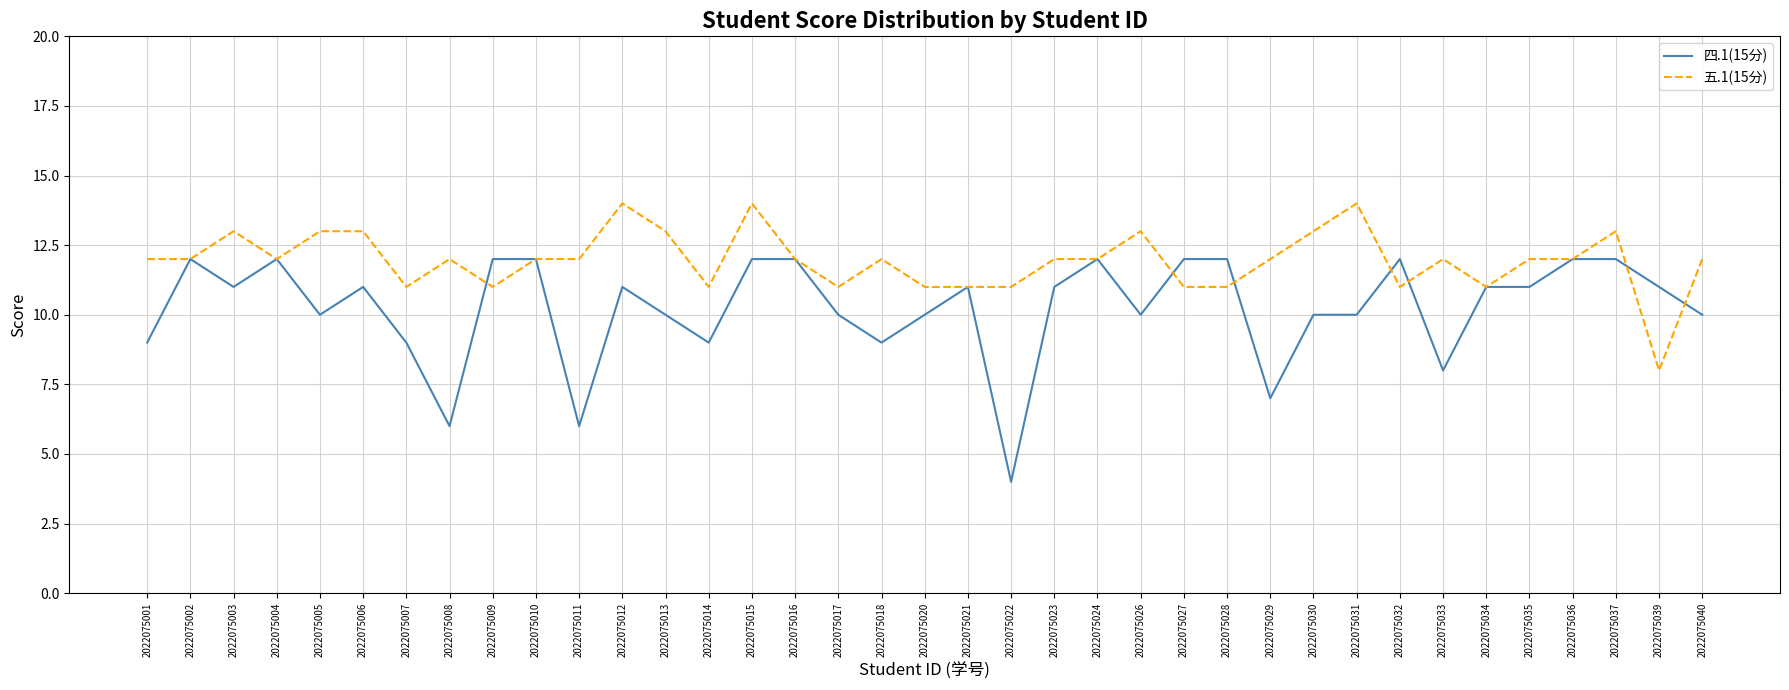

Reading left to right, list all the values displayed in this chart.

四.1(15分): 9	12	11	12	10	11	9	6	12	12	6	11	10	9	12	12	10	9	10	11	4	11	12	10	12	12	7	10	10	12	8	11	11	12	12	11	10
五.1(15分): 12	12	13	12	13	13	11	12	11	12	12	14	13	11	14	12	11	12	11	11	11	12	12	13	11	11	12	13	14	11	12	11	12	12	13	8	12